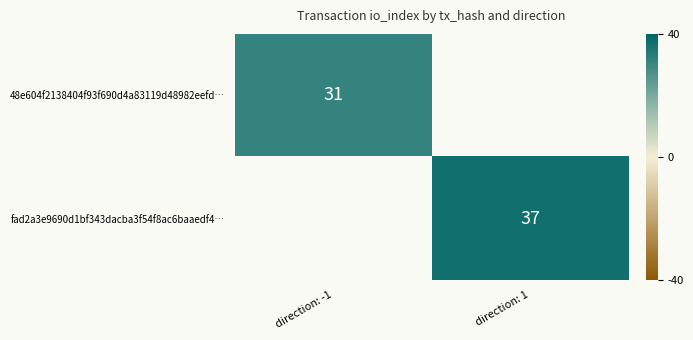

How many series are shown in this chart?

2